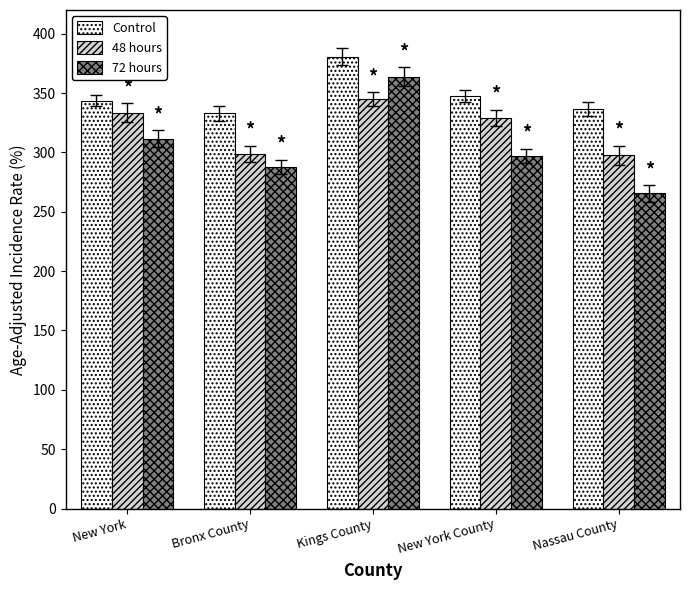

How many groups of bars are there?

5